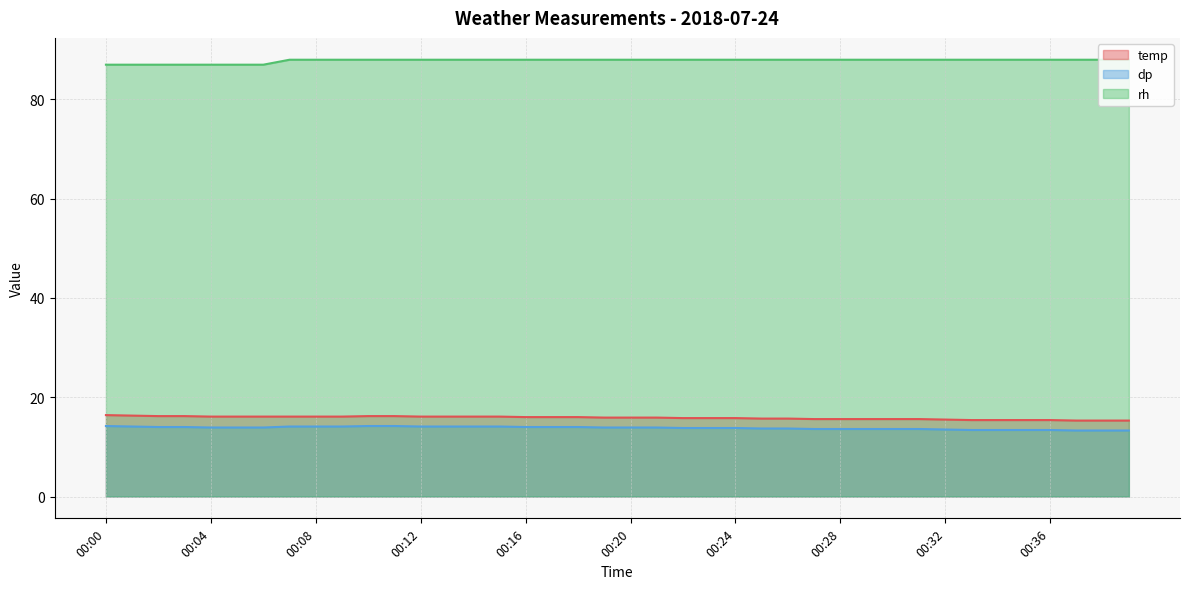

Rank the series at 00:39 from highest to lowest value.

rh, temp, dp